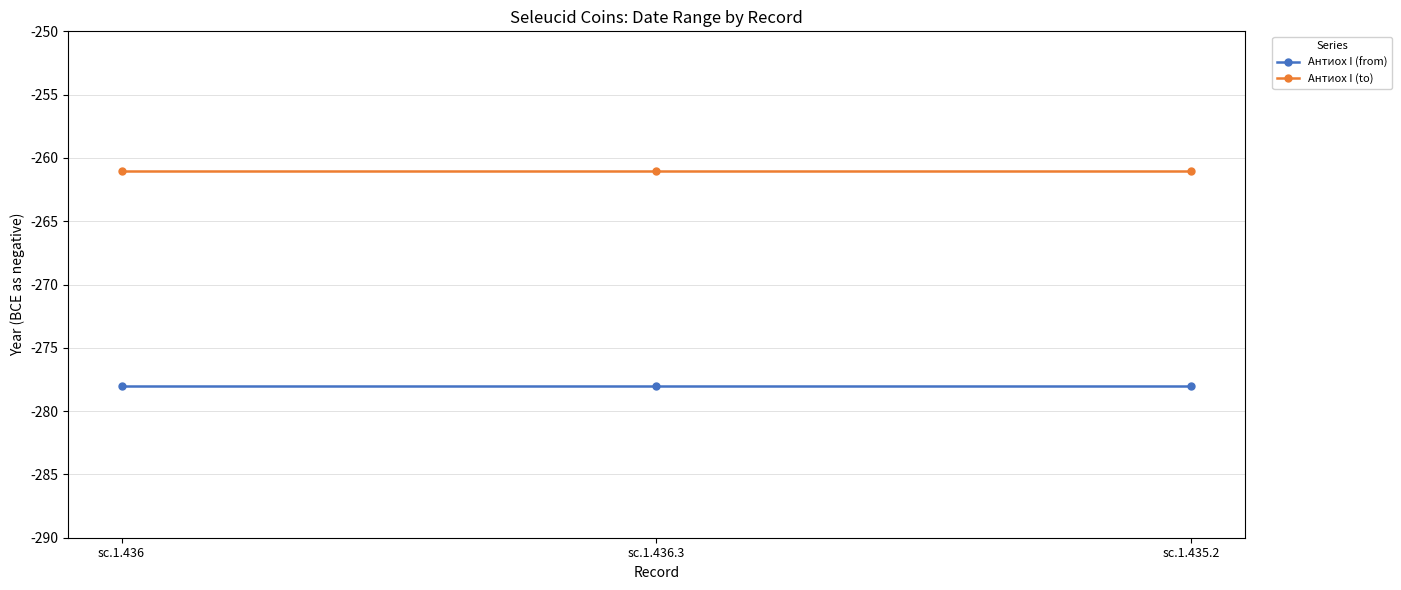

What is the value of the Антиох I (from) point at the 2nd from the left?

-278